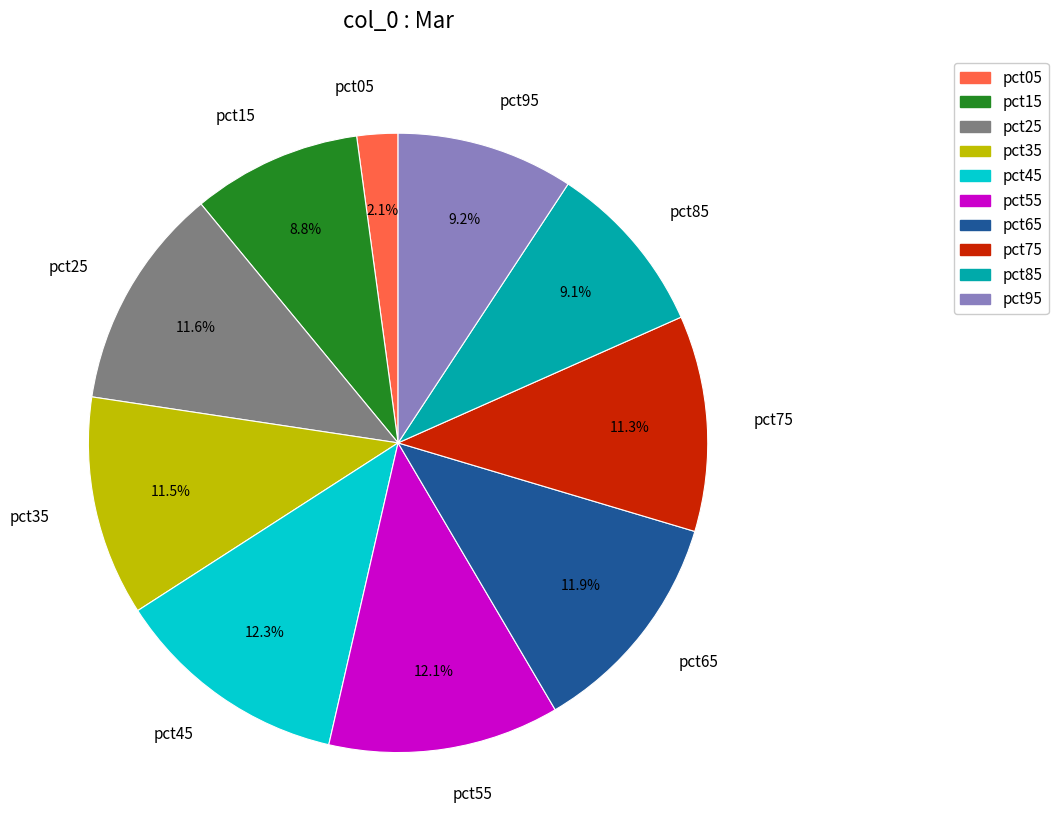

To the nearest percent, what percentage of the pie is pct25?

12%